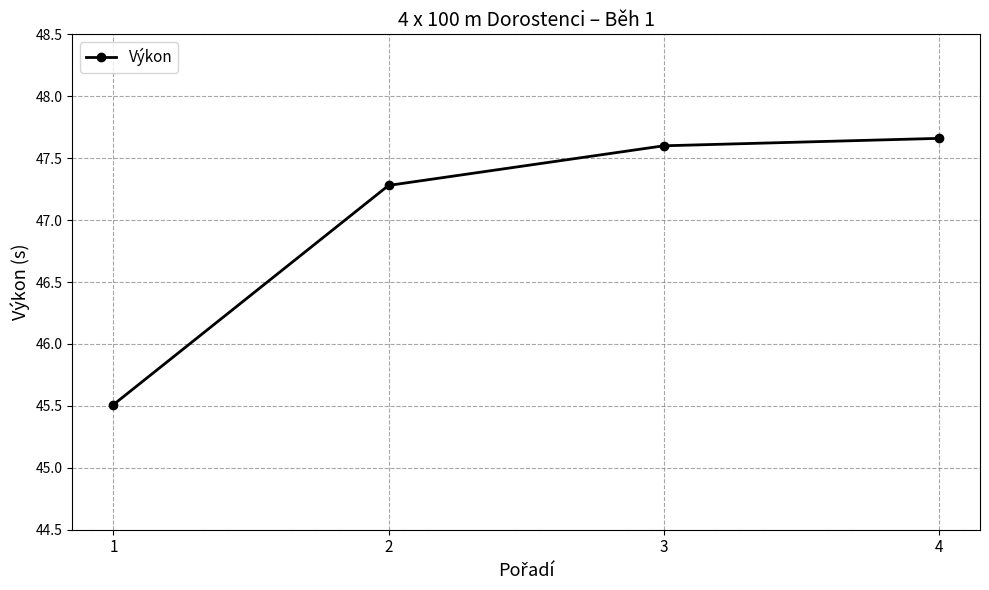

What is the approximate value at 1?

45.5